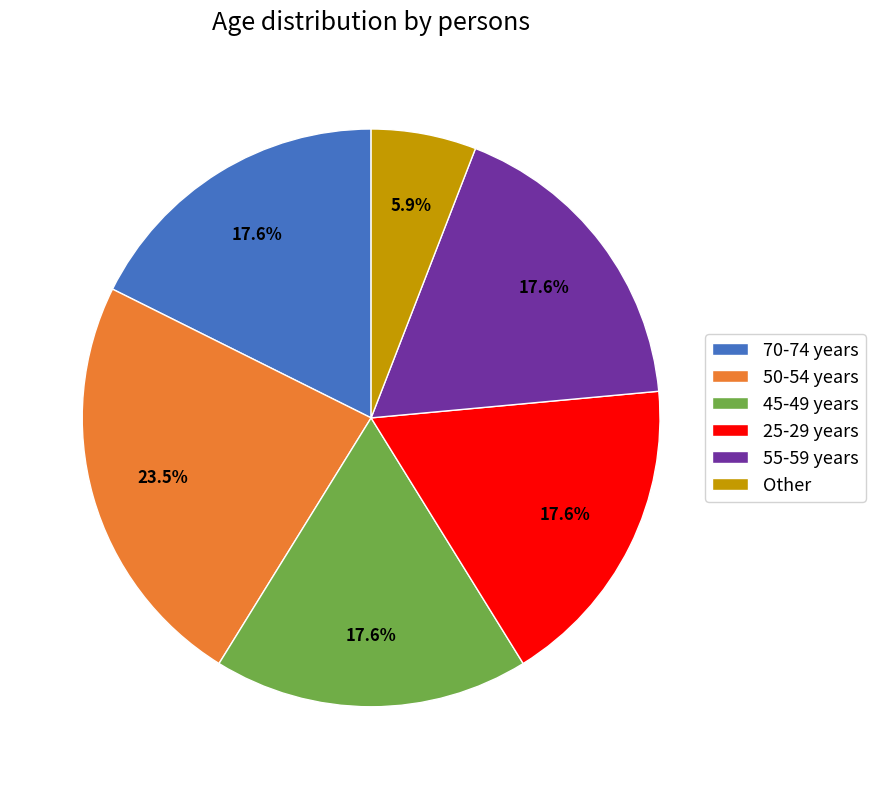

How many slices are in this pie chart?

6